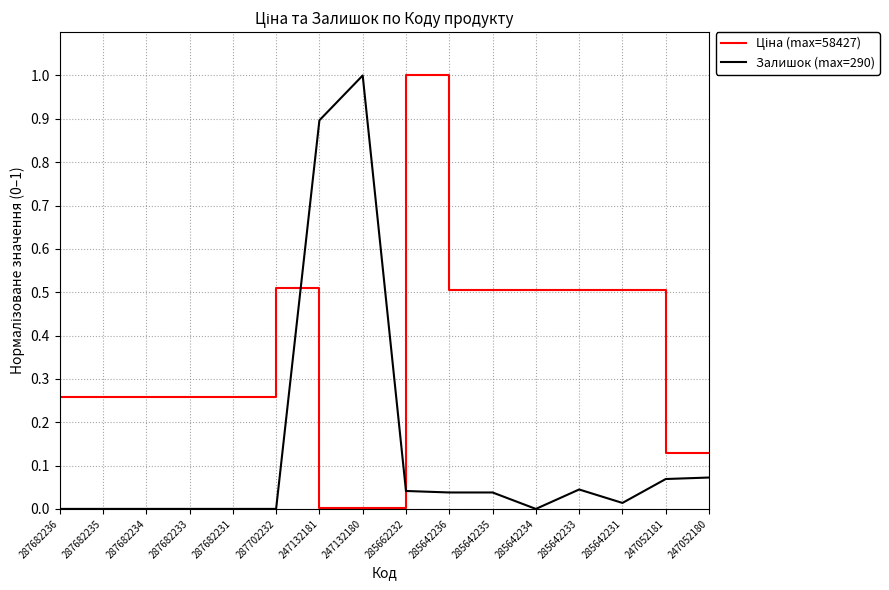

Does the chart have visible grid lines?

Yes